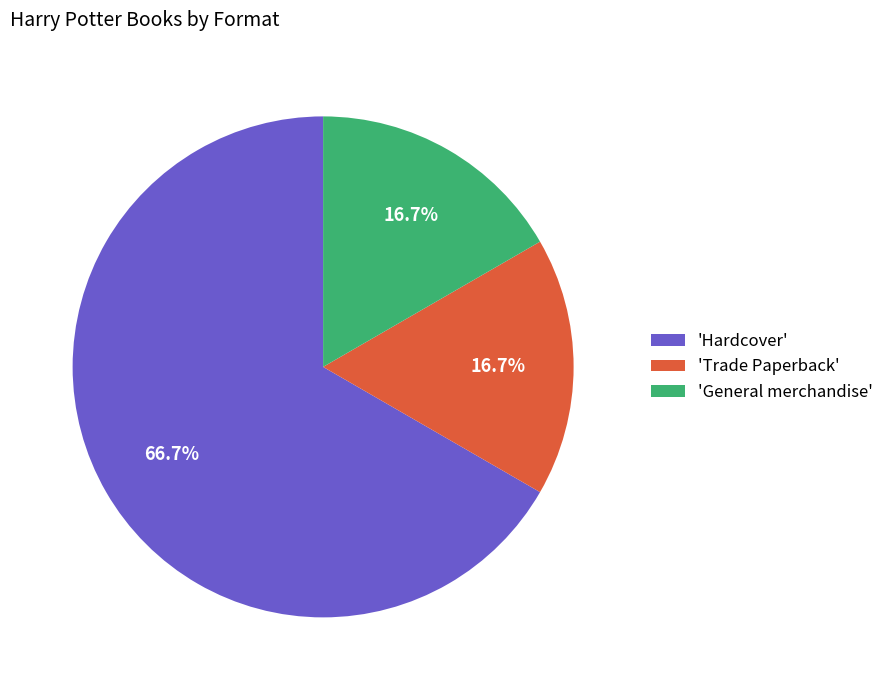

What is the ratio of the value at 'General merchandise' to the value at 'Trade Paperback'?

1.0